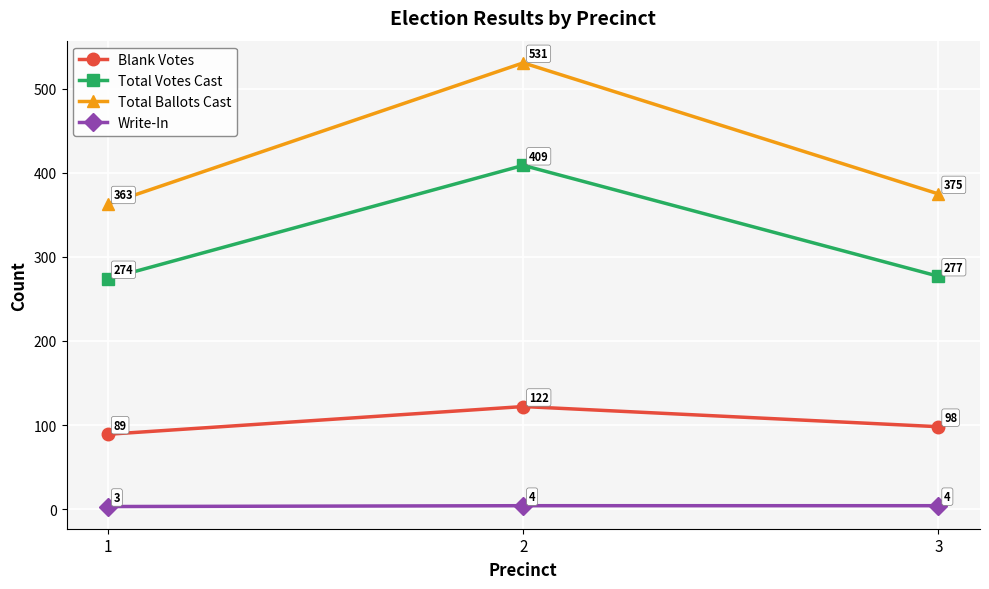

What is the average value of the Total Ballots Cast series?

423